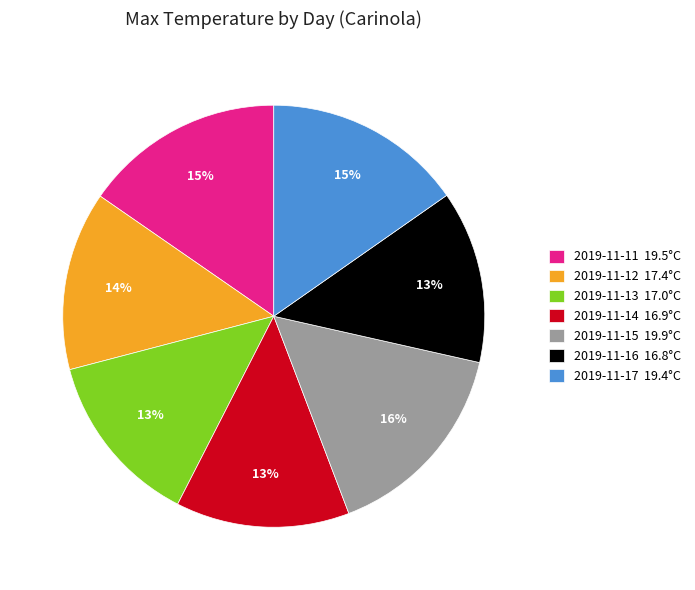

To the nearest percent, what is the average slice percentage?

14%